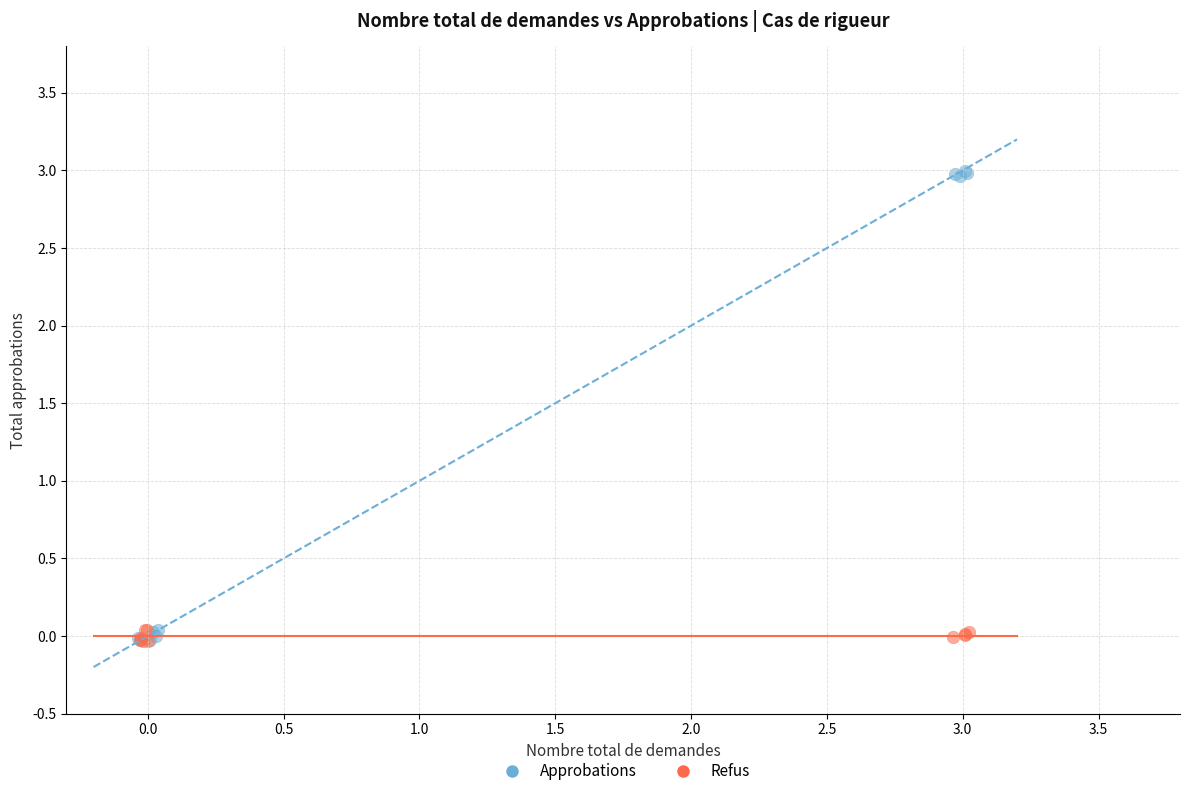

Which series has the widest spread of Y values?

Approbations